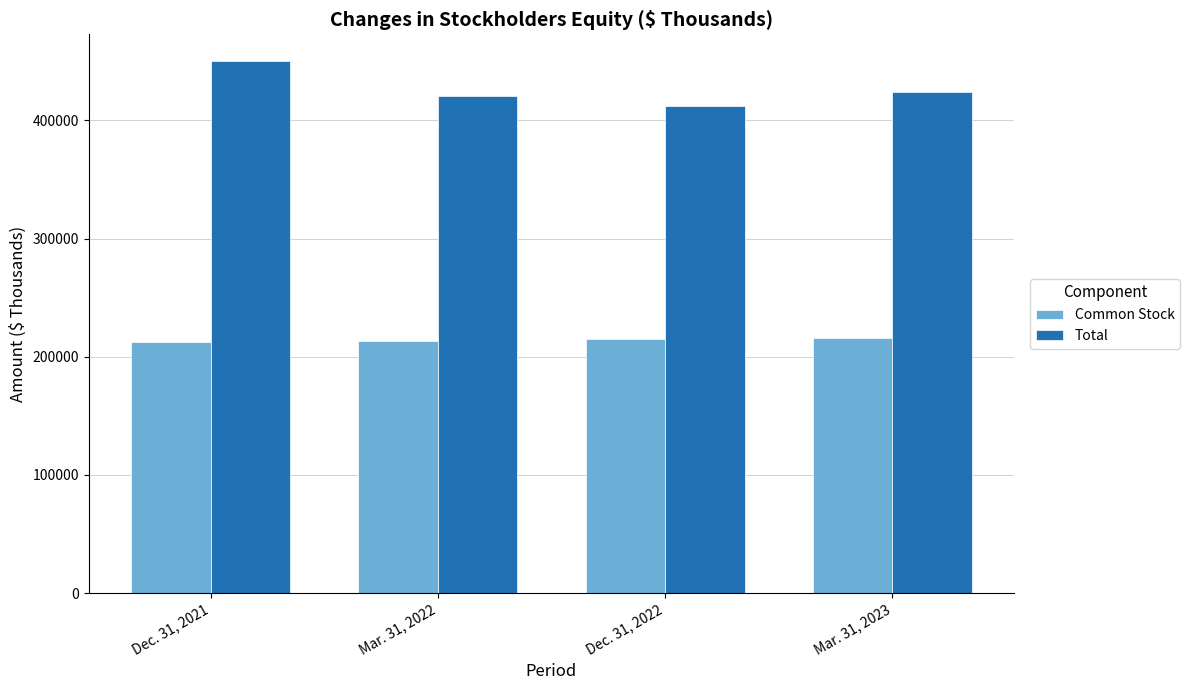

Is it true that Common Stock equals 215625 at Mar. 31, 2023?

True